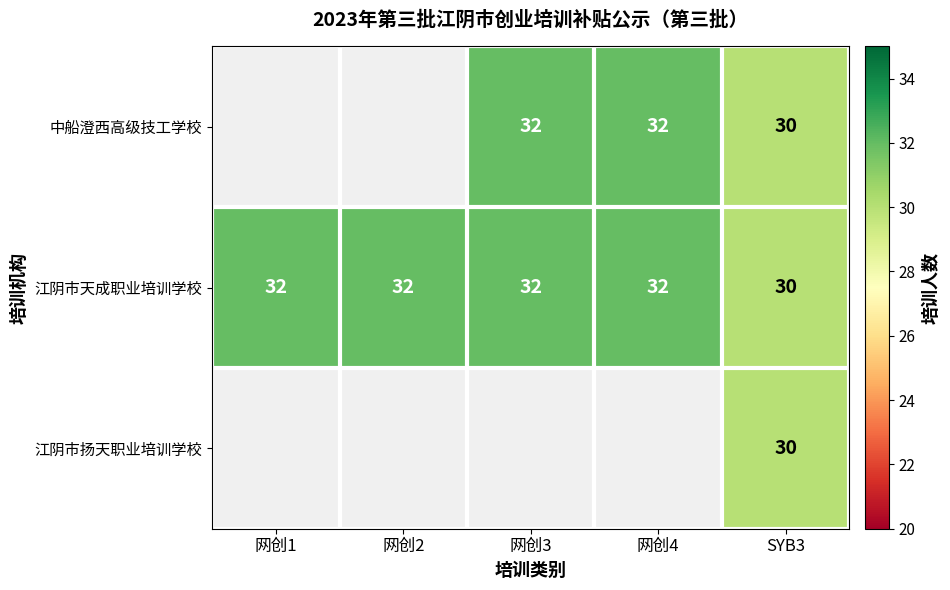

What is the total value across all series at SYB3?

90